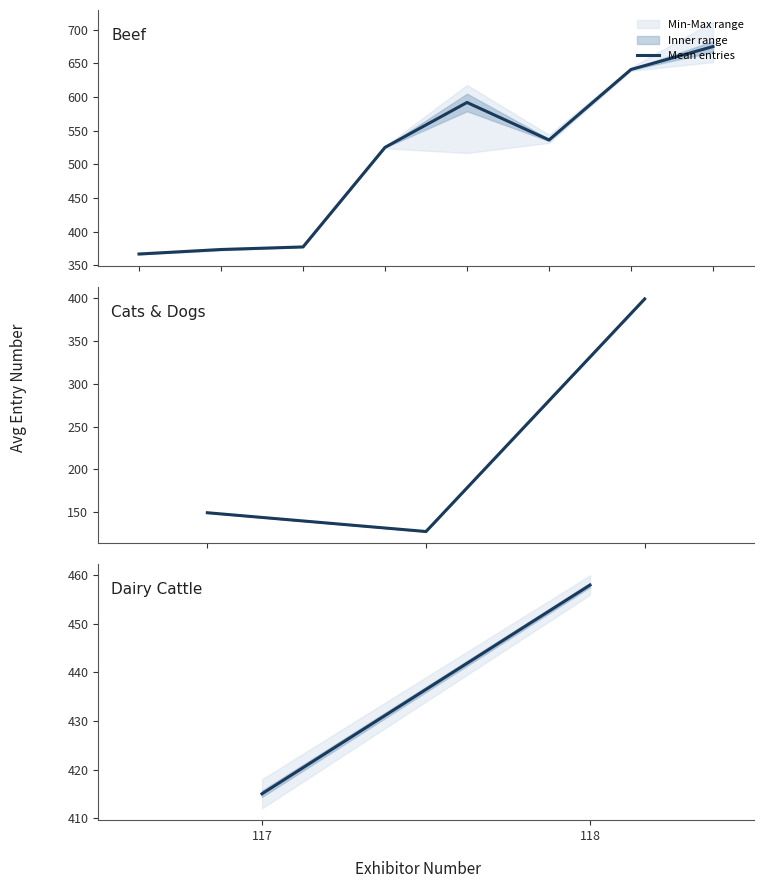

At which label is the value closest to 436?

117